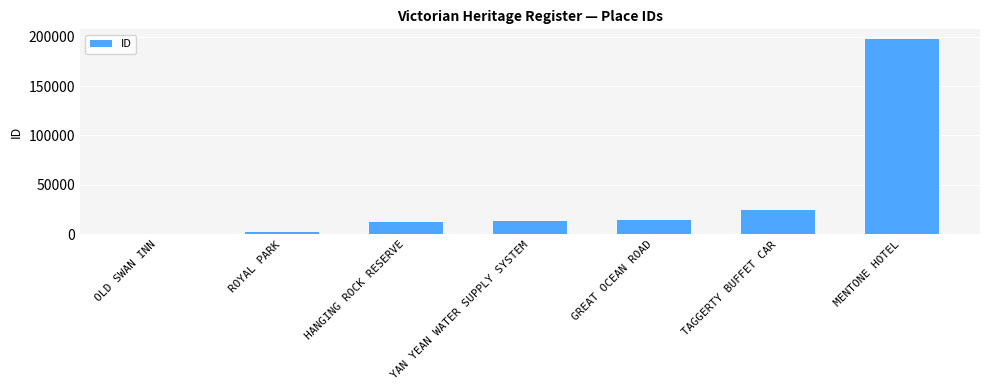

At which label is the value closest to 98970?

TAGGERTY BUFFET CAR